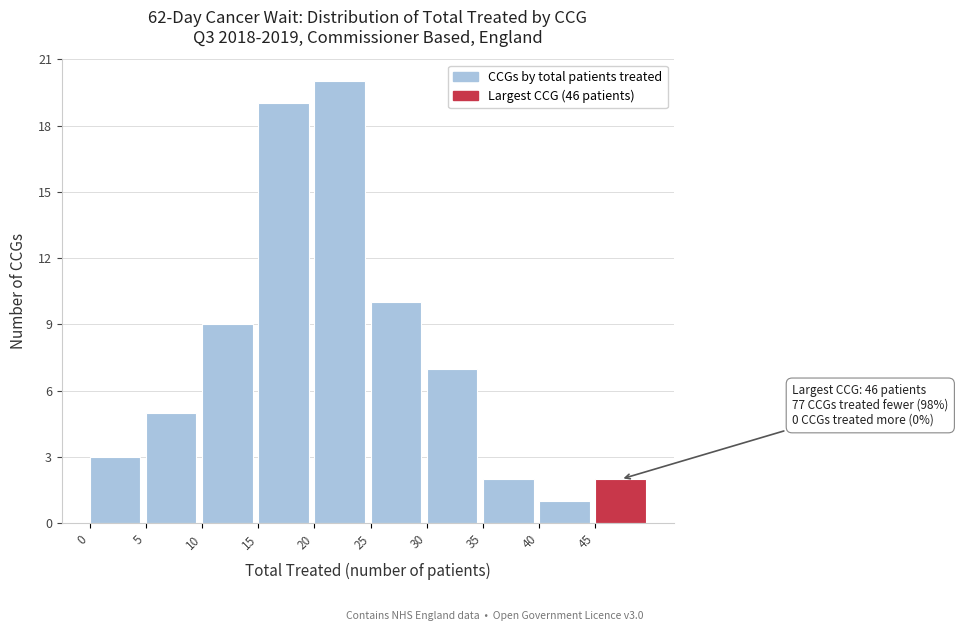

Over which range of the x-axis is the bar tallest?

20 to 25